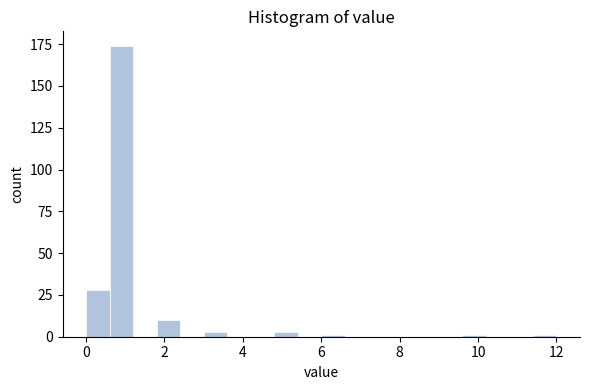

Read against the x-axis, roughly where is the centre of the tallest bar?

1.0